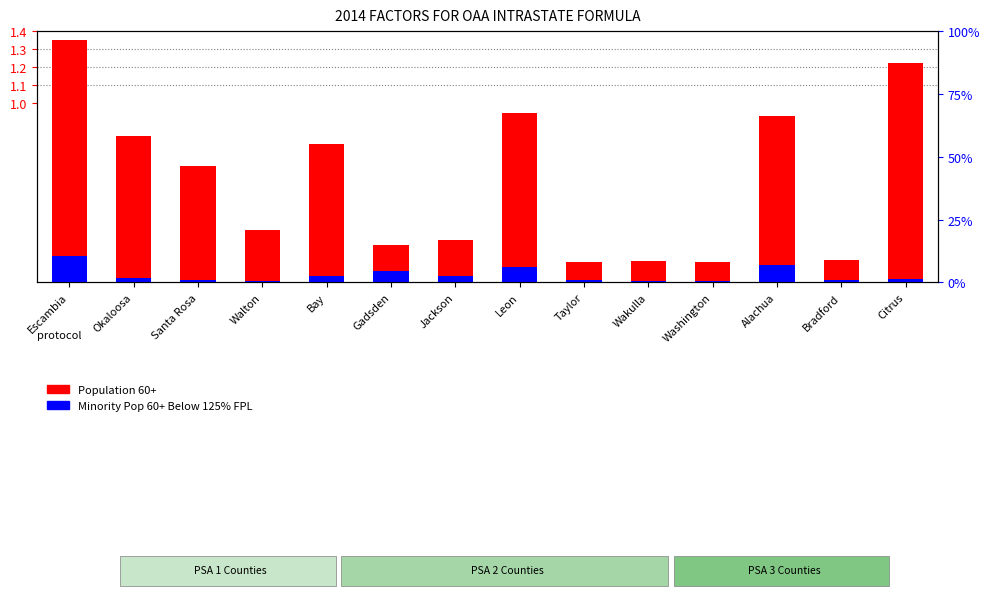

How many groups of bars are there?

14